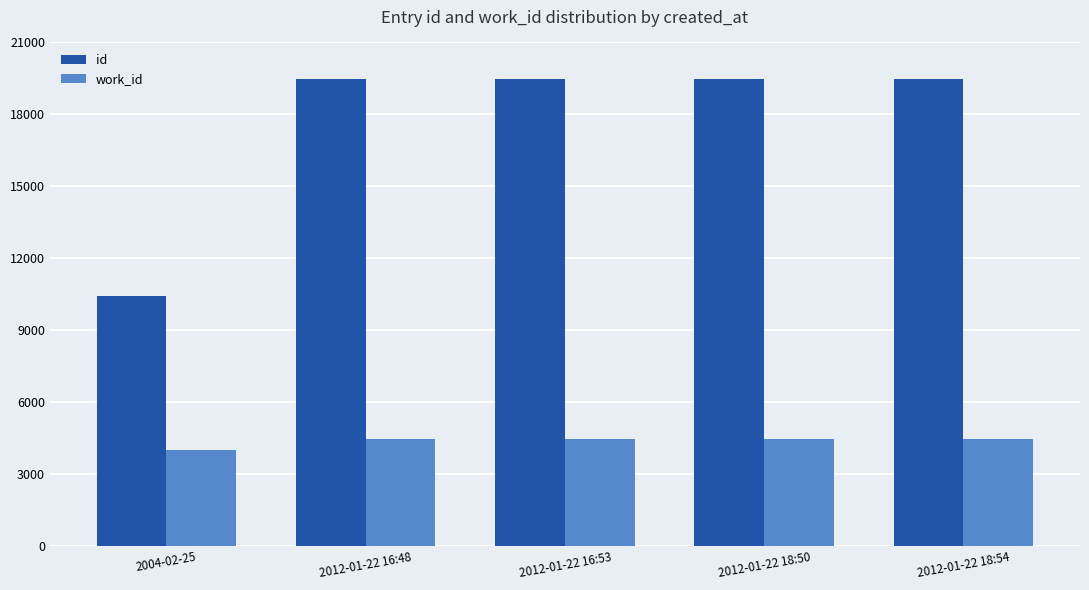

What is the label of the 2nd bar from the left?

2012-01-22 16:48